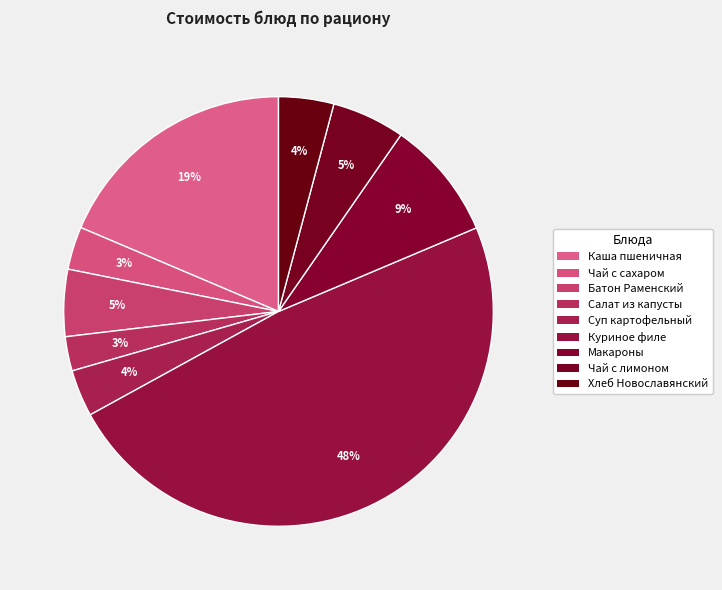

To the nearest percent, what is the average slice percentage?

11%